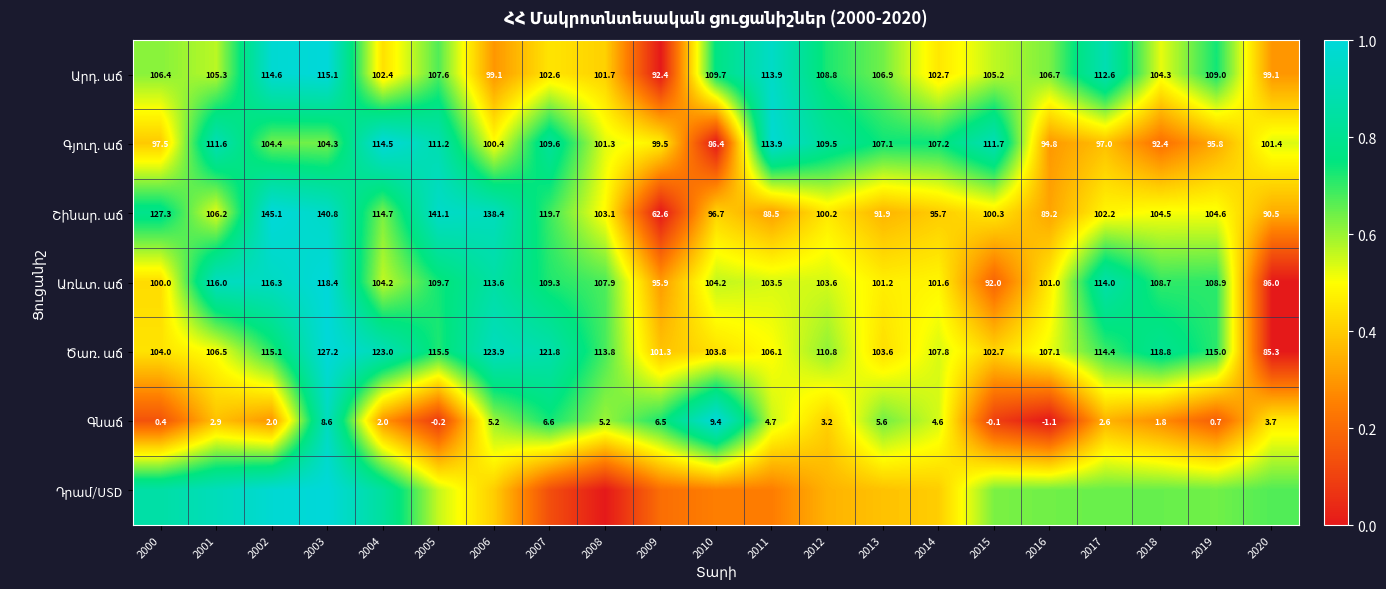

Read the Դրամ/USD value at 2006.

0.4